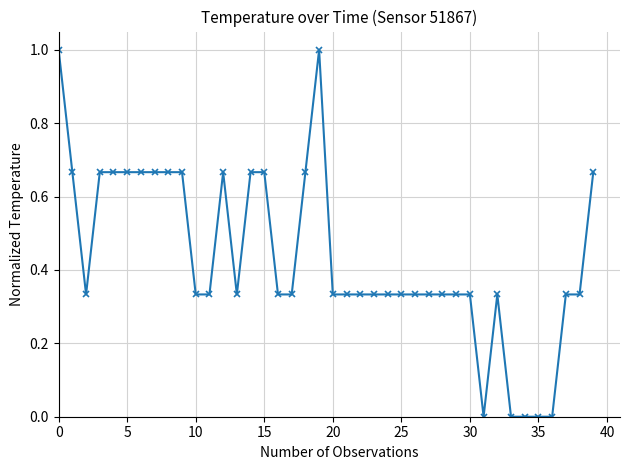

What is the difference between the second highest and second lowest values?

1.0